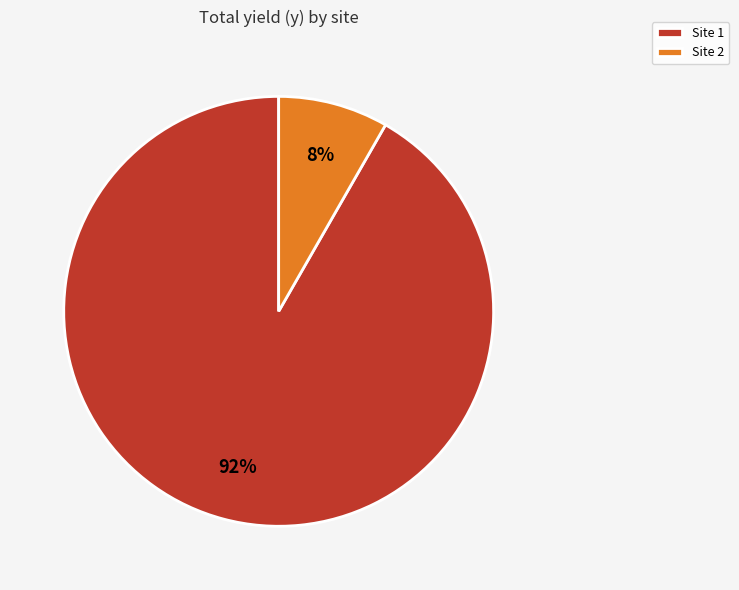

Do Site 2 and Site 1 together represent more than half of the pie?

Yes